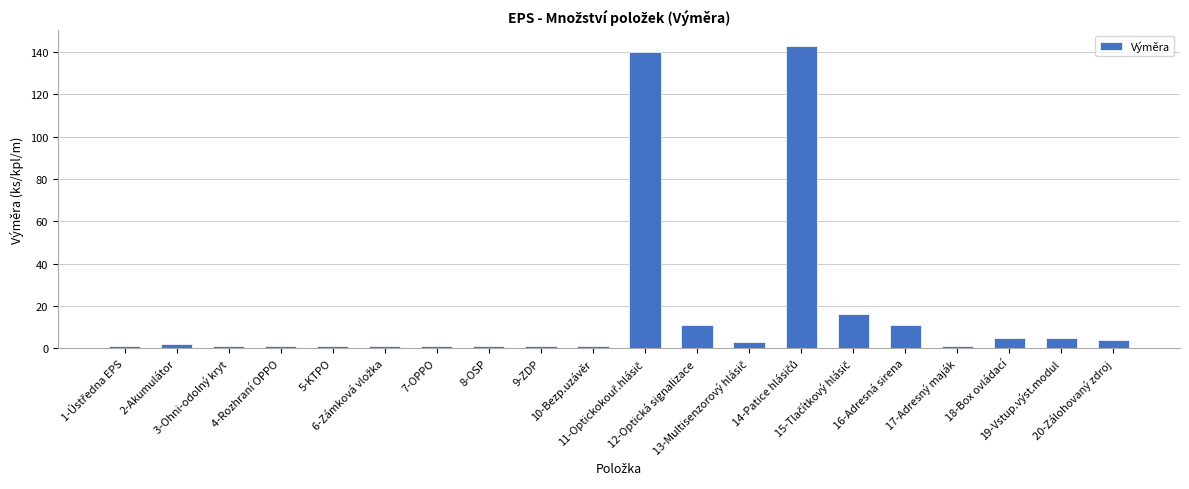

Are the bars grouped side by side (vs. stacked)?

No